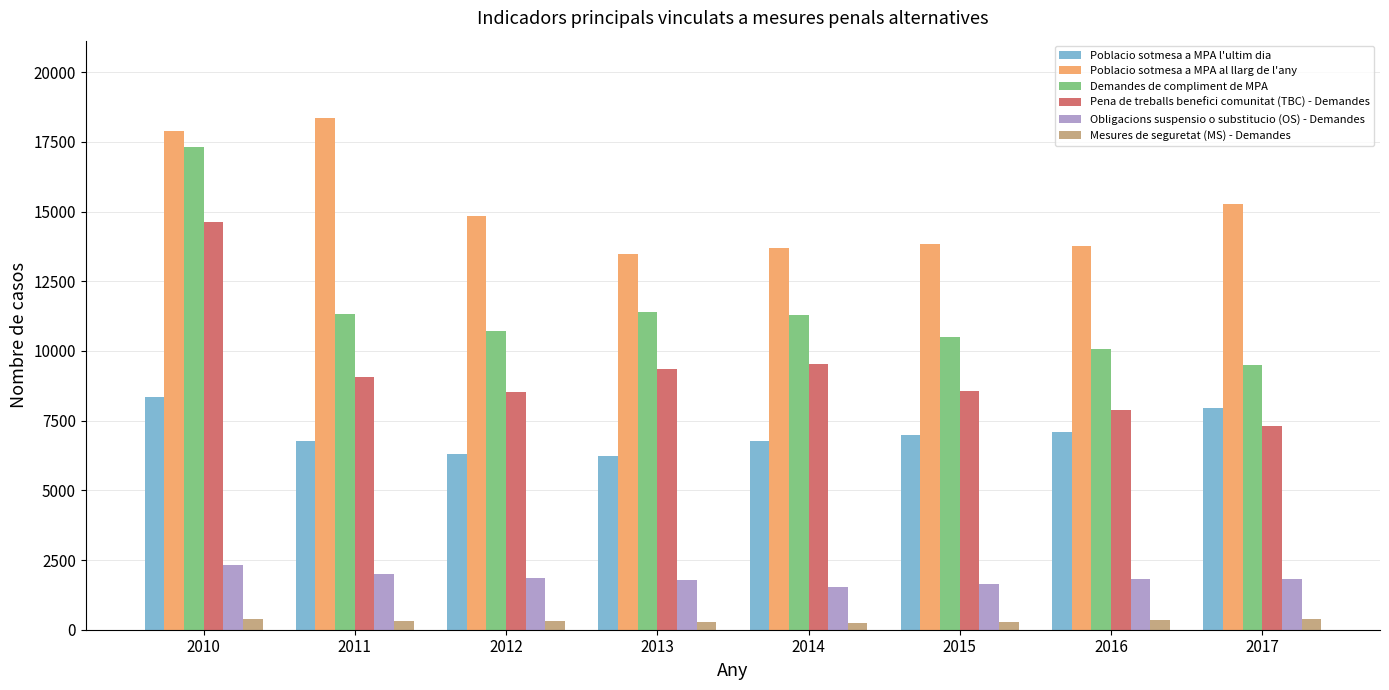

What is the sum of the Poblacio sotmesa a MPA l'ultim dia values at 2016 and 2012?

13396